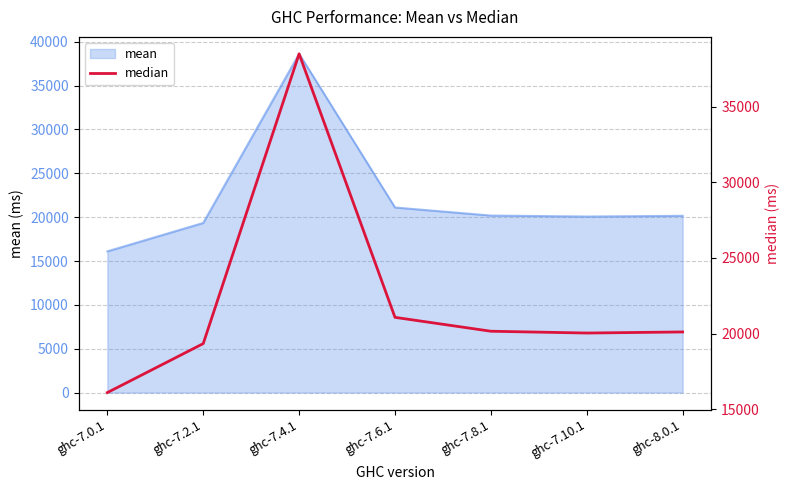

What value does the data have at ghc-7.0.1?

16102.9